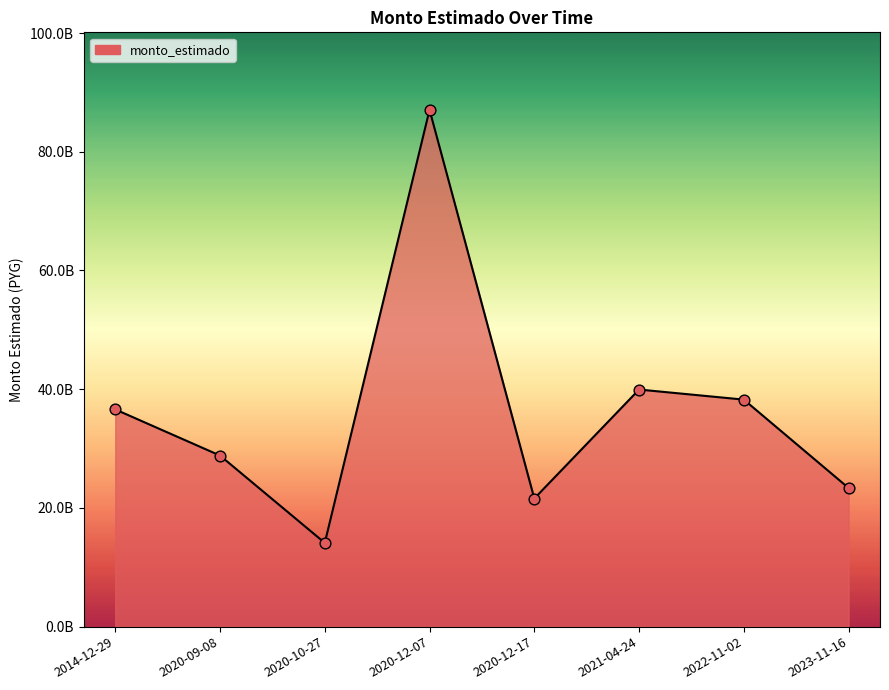

Which has a higher value, 2023-11-16 or 2020-12-07?

2020-12-07